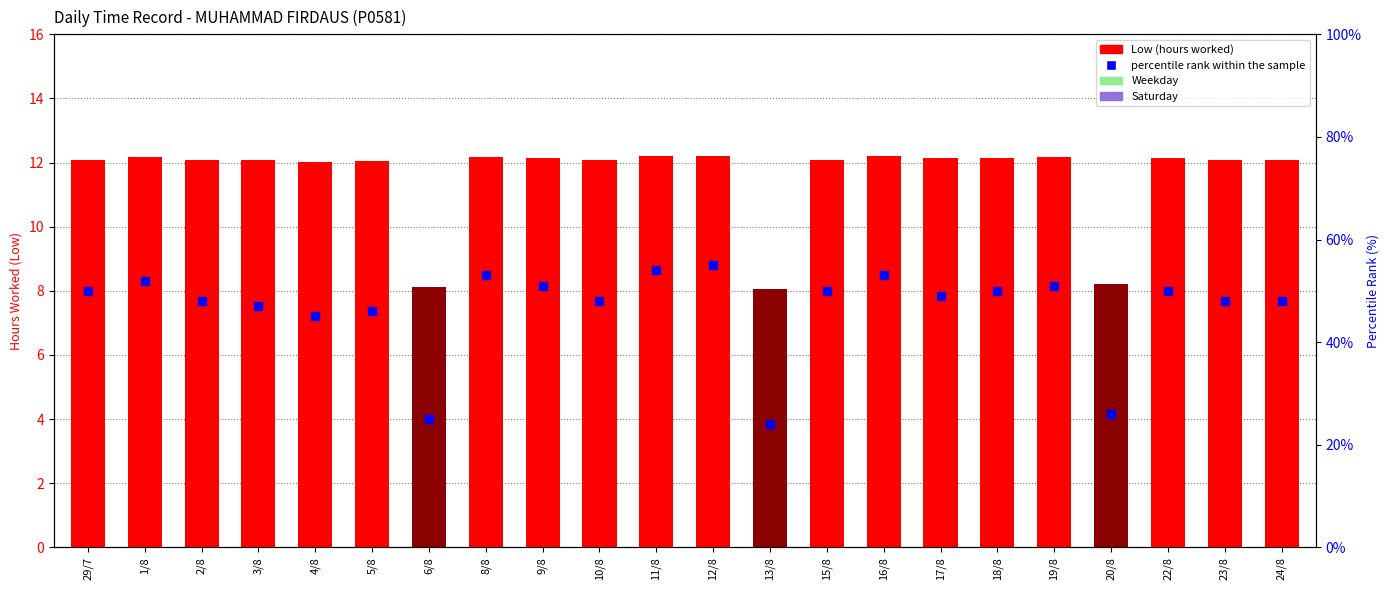

Is the value of Low (hours worked) at 12/8 greater than the value of percentile rank within the sample at 3/8?

No